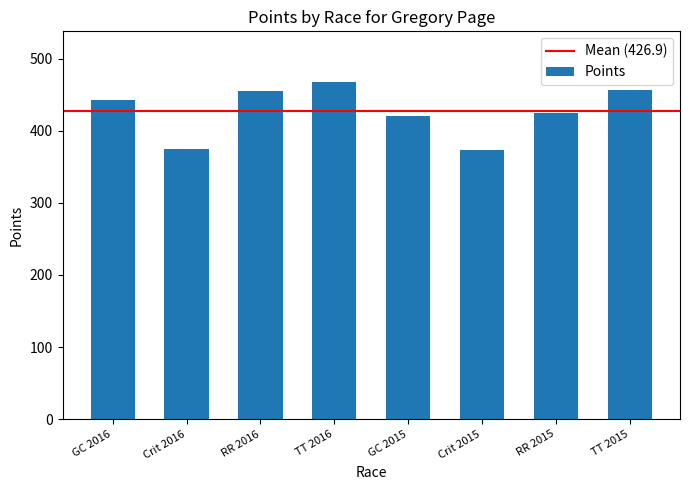

What is the difference between the maximum and second lowest values?

92.6